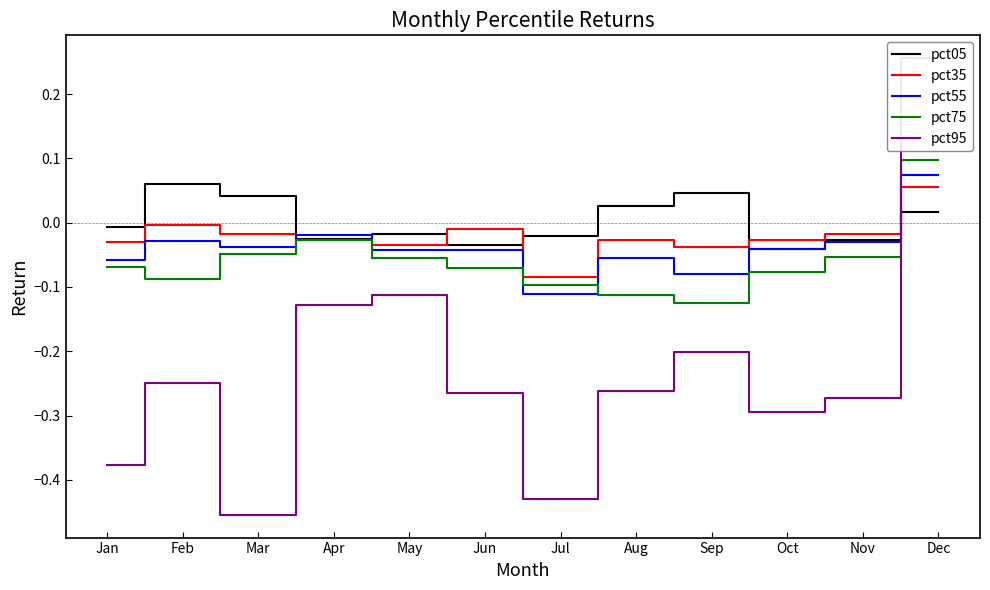

What is the difference between the maximum and second lowest values in the pct55 series?

0.2